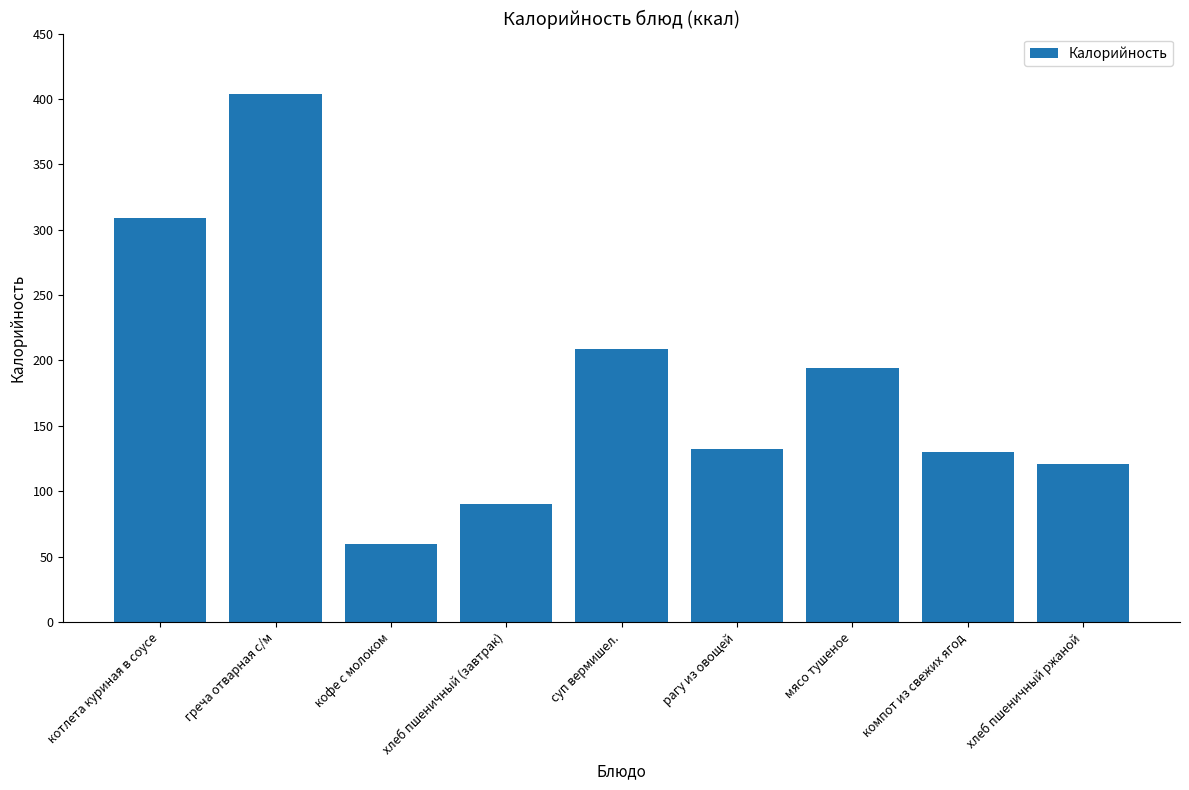

What is the change in value from котлета куриная в соусе to рагу из овощей?

-177